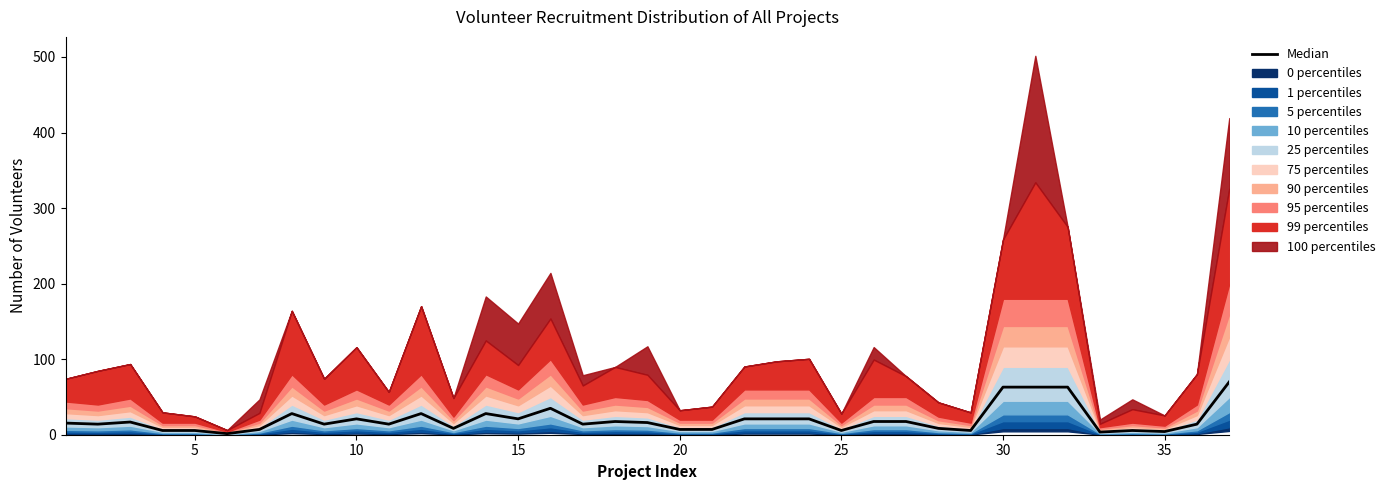

True or false: the data shows 63.0 at 30.

True